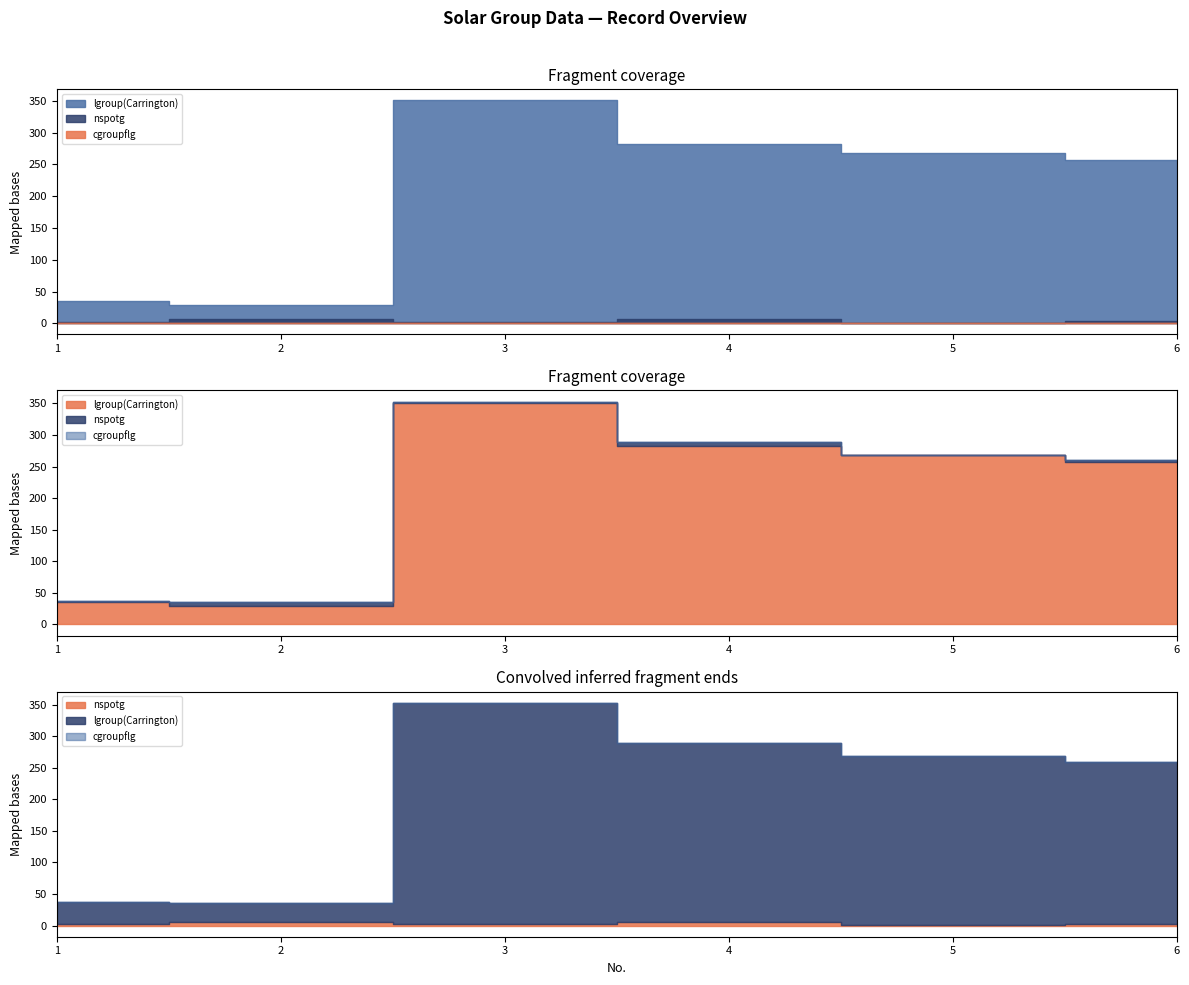

How many series are shown in this chart?

3